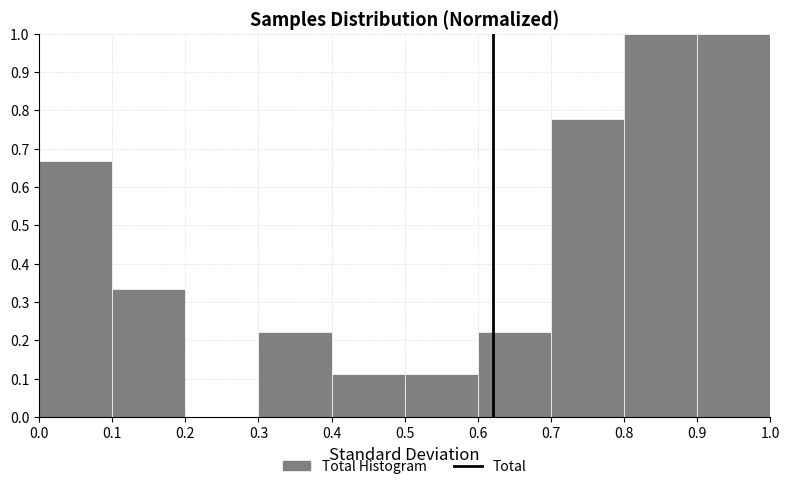

Reading left to right, transcribe this chart: for each bar, give the range it covers on the x-axis and its height. The values are not printed on the chart, so give them approximately, as read against the axis.

0.0 to 0.1: 0.67
0.1 to 0.2: 0.33
0.2 to 0.3: 0
0.3 to 0.4: 0.22
0.4 to 0.5: 0.11
0.5 to 0.6: 0.11
0.6 to 0.7: 0.22
0.7 to 0.8: 0.78
0.8 to 0.9: 1.00
0.9 to 1.0: 1.00